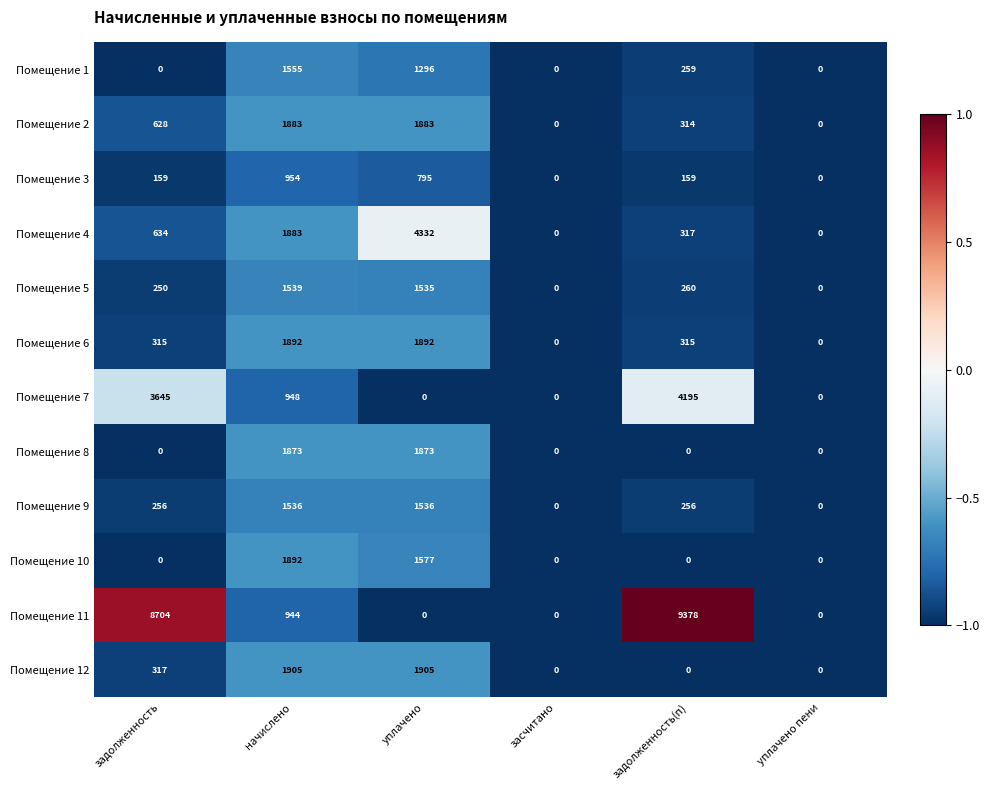

At which category does the chart reach its peak across all series?

задолженность(п)